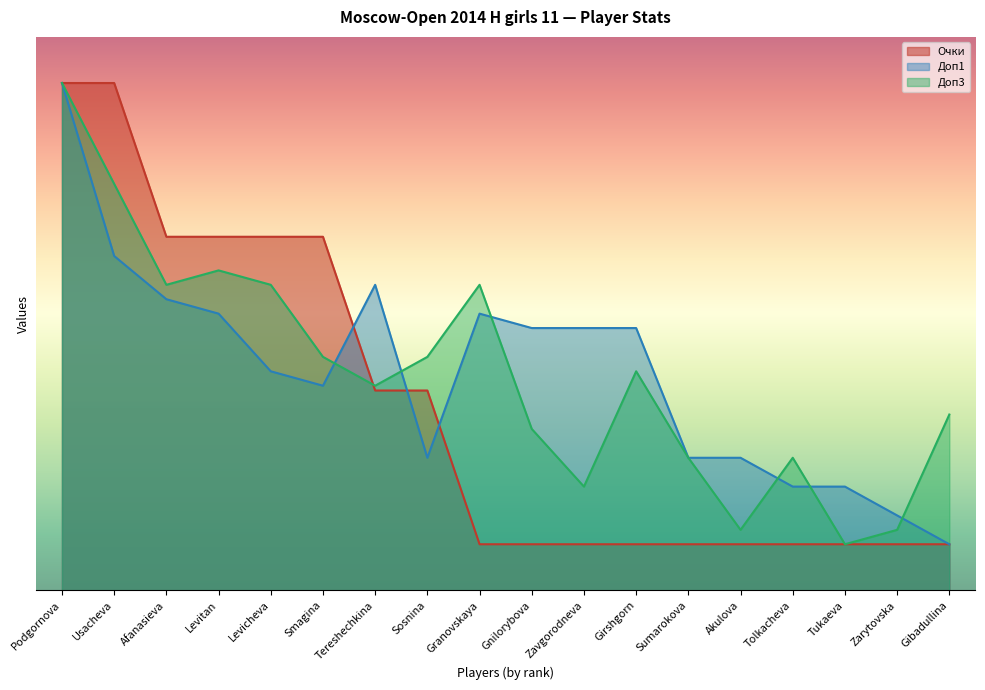

Reading right to left, list all the values displayed in this chart.

Очки: 5.0	5.0	5.0	5.0	5.0	5.0	5.0	5.0	5.0	5.0	21.7	21.7	38.3	38.3	38.3	38.3	55.0	55.0
Доп1: 5.0	8.1	11.2	11.2	14.4	14.4	28.4	28.4	28.4	30.0	14.4	33.1	22.2	23.8	30.0	31.6	36.2	55.0
Доп3: 19.1	6.6	5.0	14.4	6.6	14.4	23.8	11.2	17.5	33.1	25.3	22.2	25.3	33.1	34.7	33.1	44.1	55.0